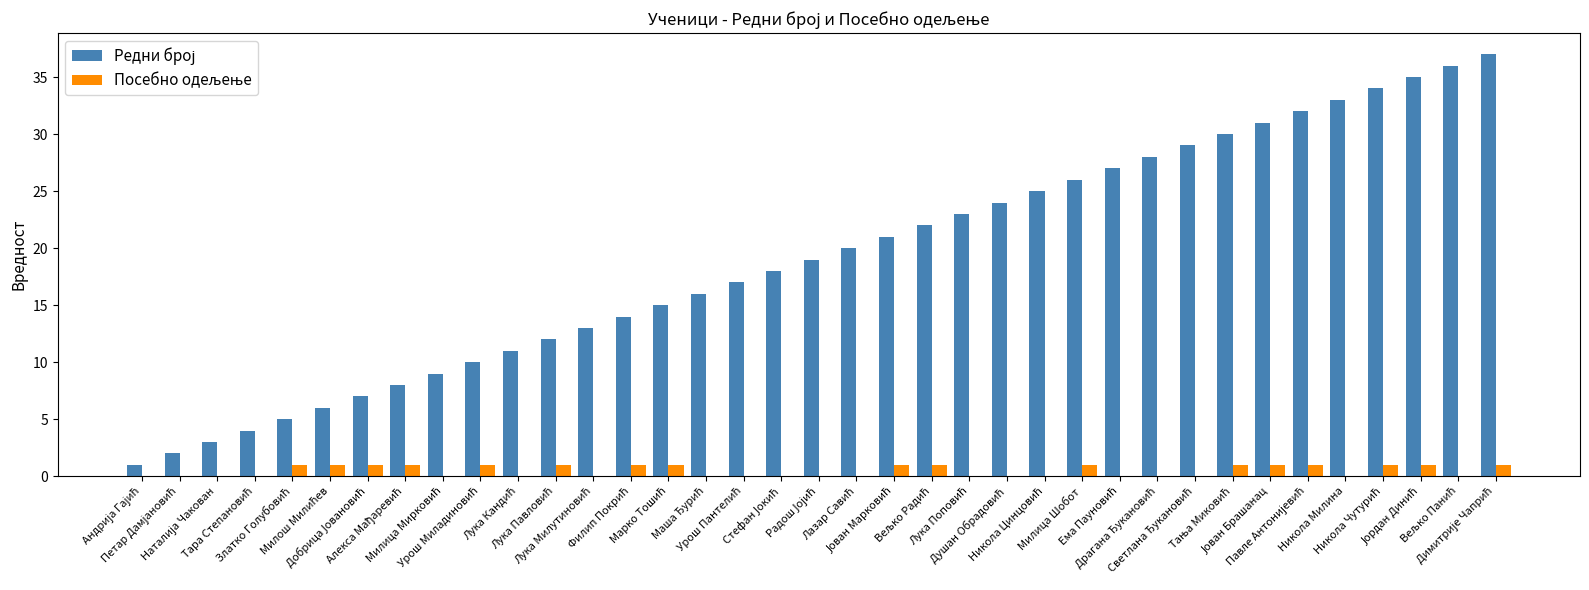

What is the greatest value displayed?

37